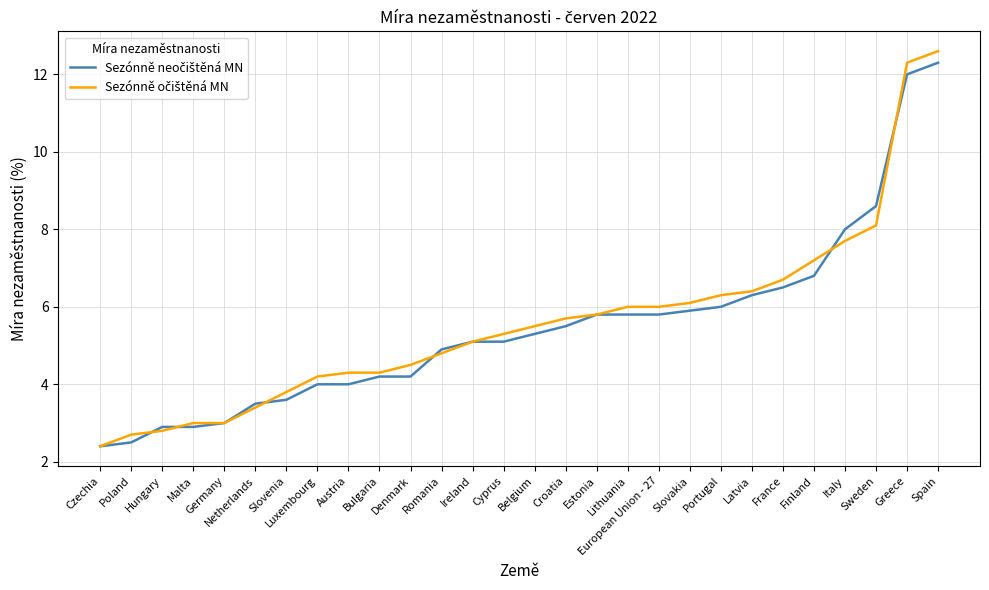

At which category is the sum across all series the highest?

Spain